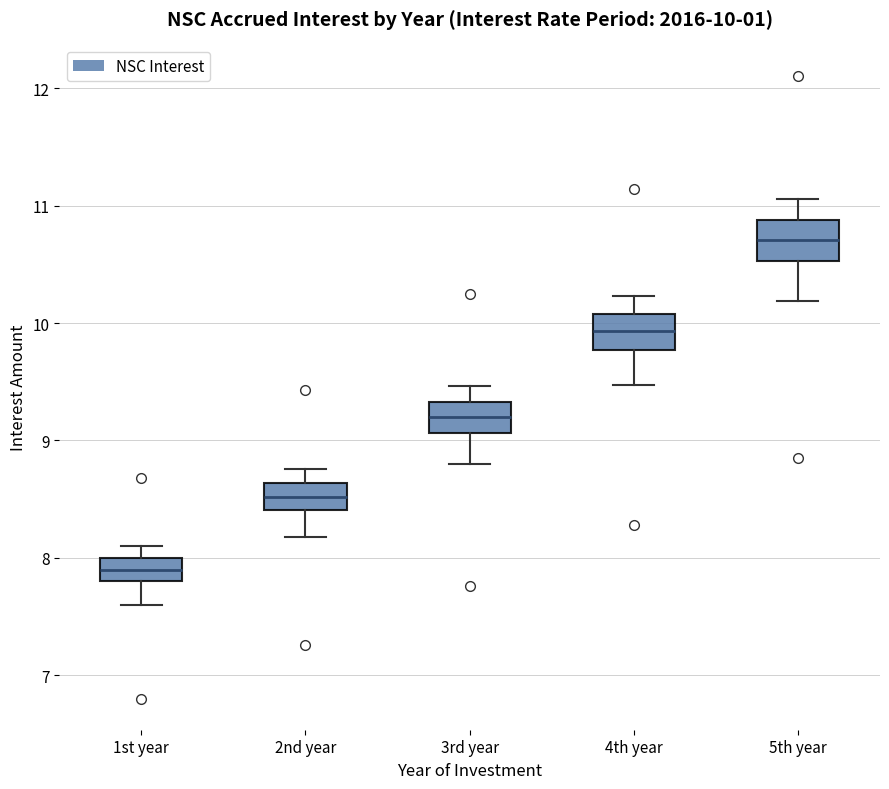

Which box has the highest median line?

5th year